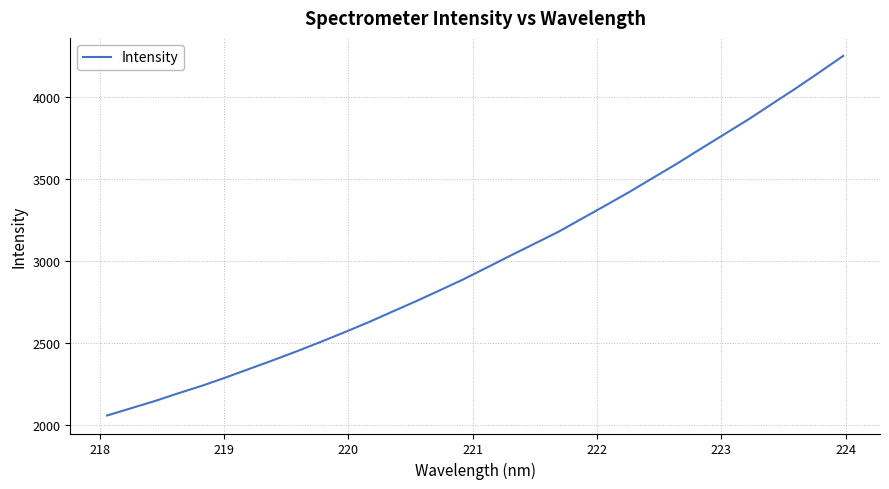

What is the sum of all values?

96166.2